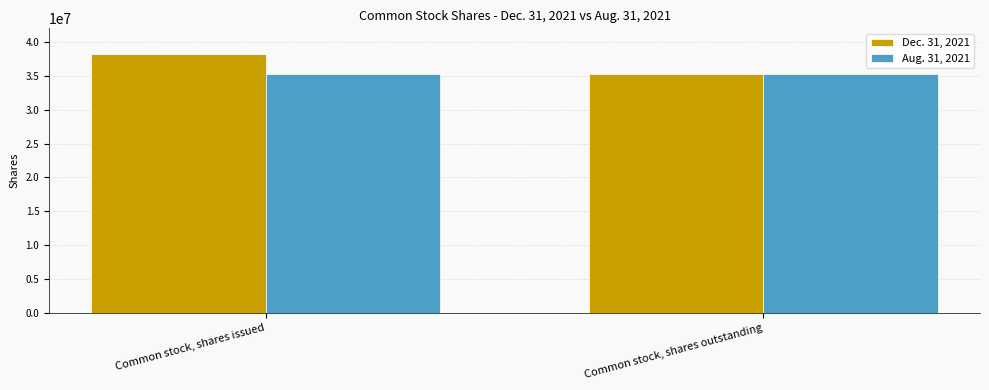

Which category has the lowest value in the Dec. 31, 2021 series?

Common stock, shares outstanding